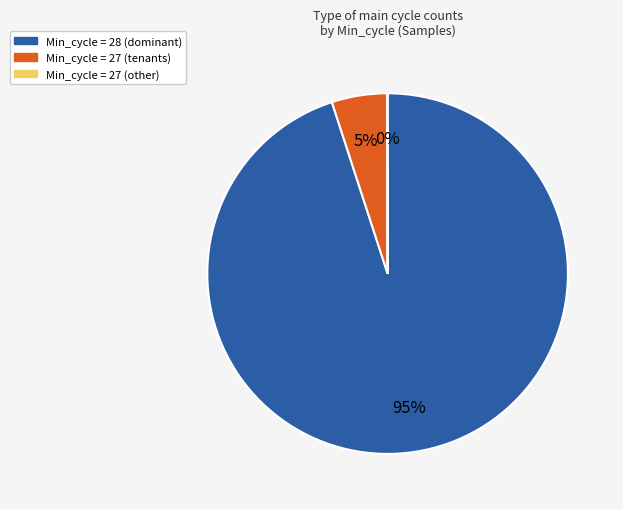

Does any single category account for the majority?

Yes